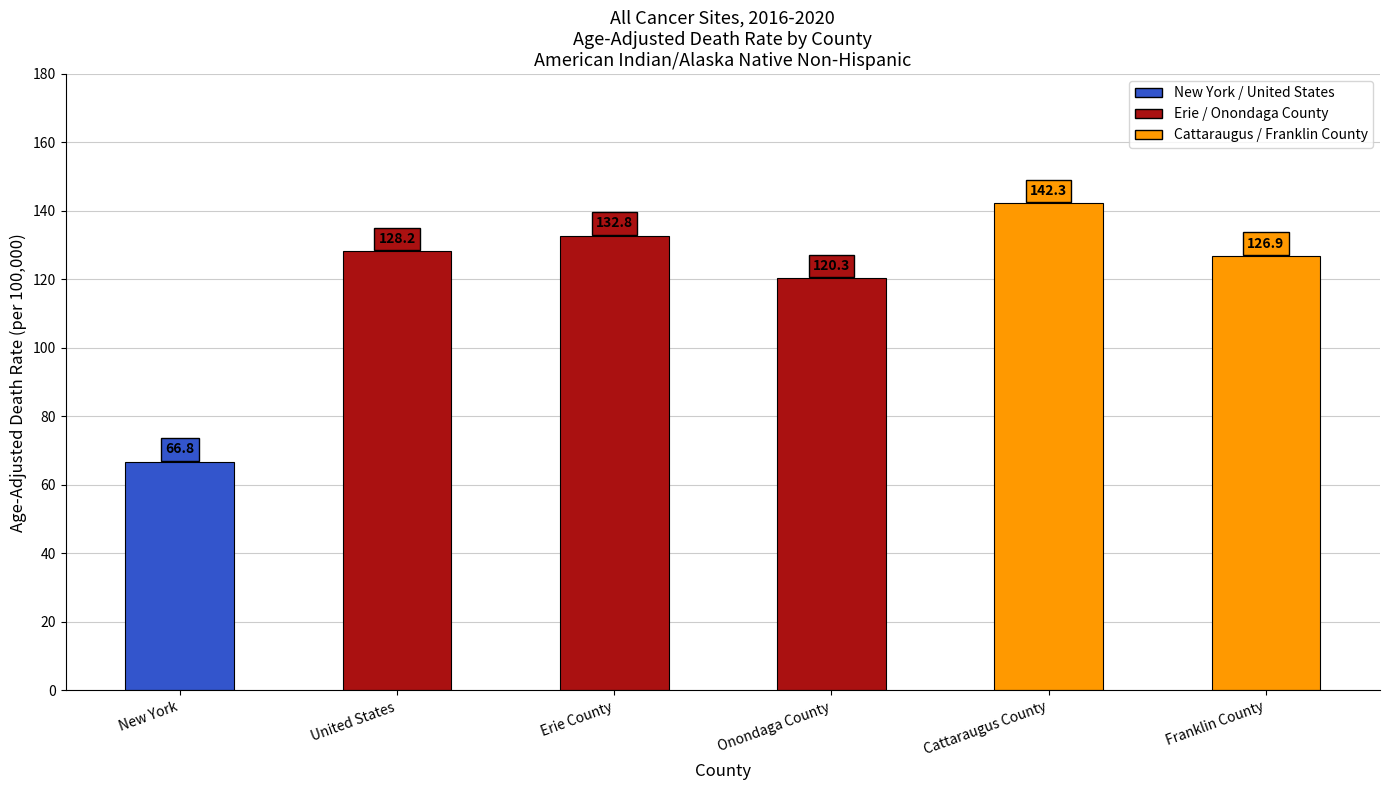

What is the greatest value displayed?

142.3